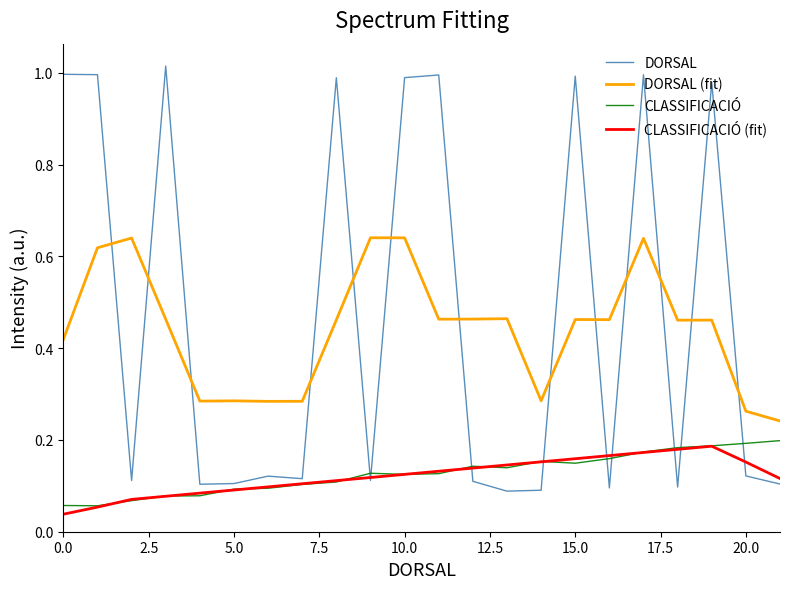

True or false: DORSAL and CLASSIFICACIÓ cross at least once.

True